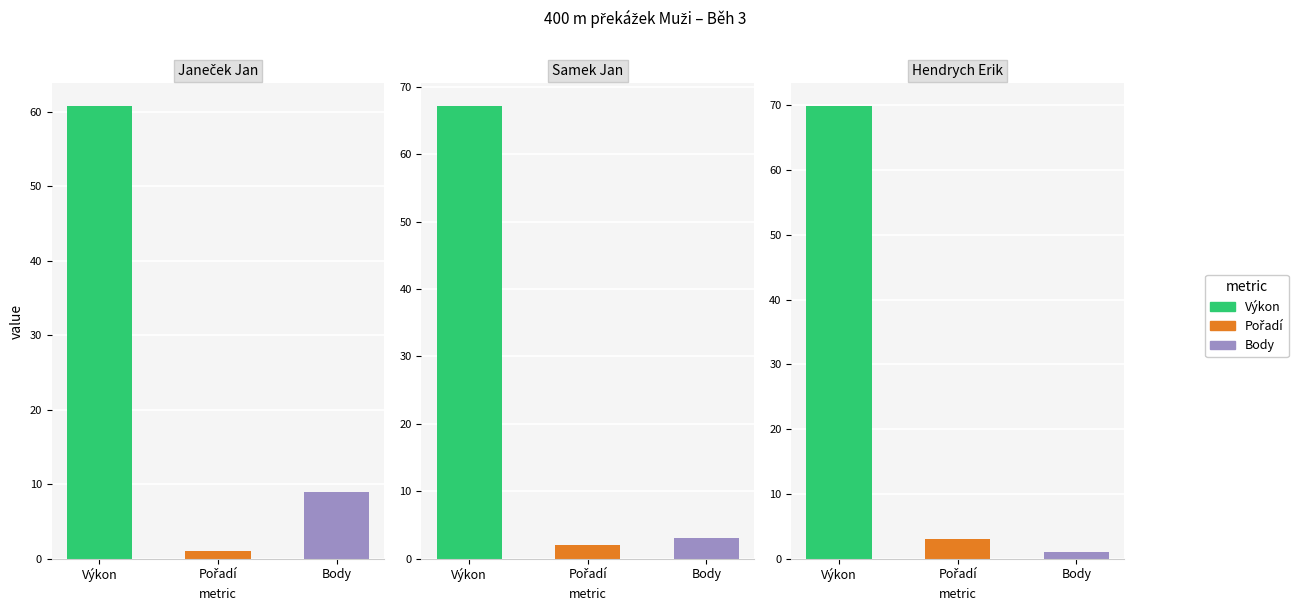

How many bars are there in total?

9